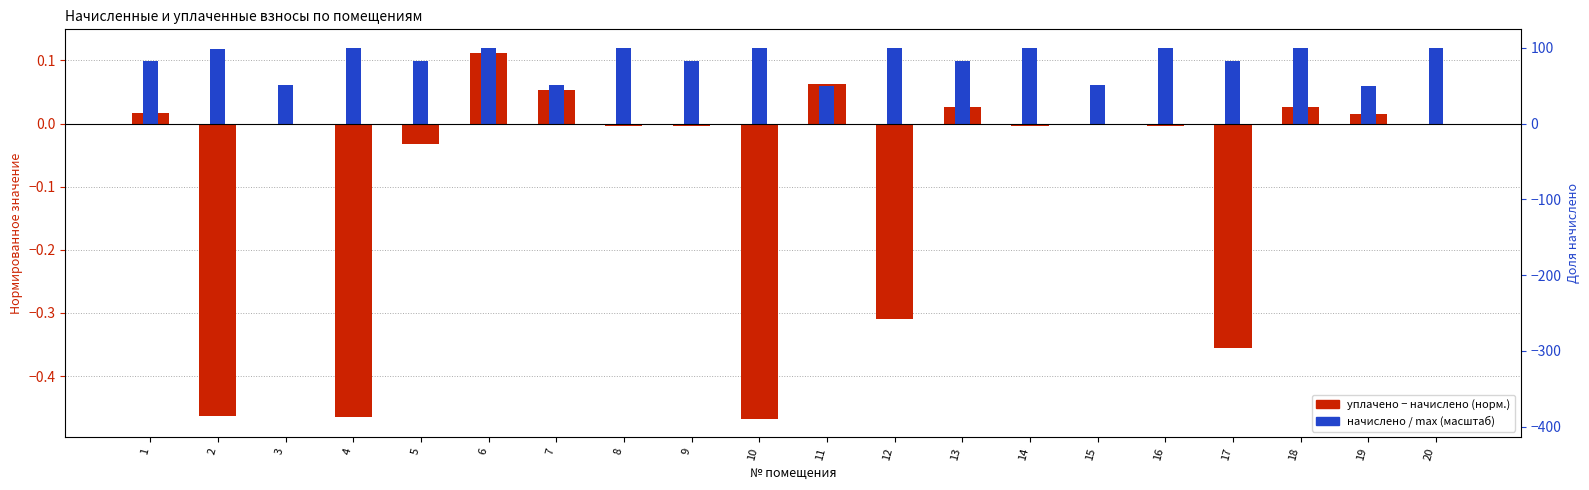

How many bars are there in total?

40